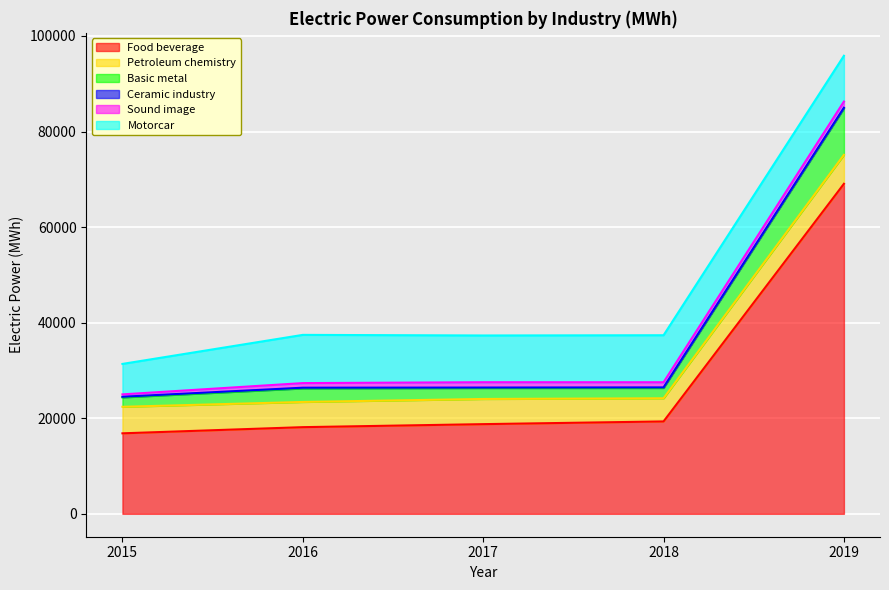

True or false: Basic metal and Petroleum chemistry cross at least once.

True